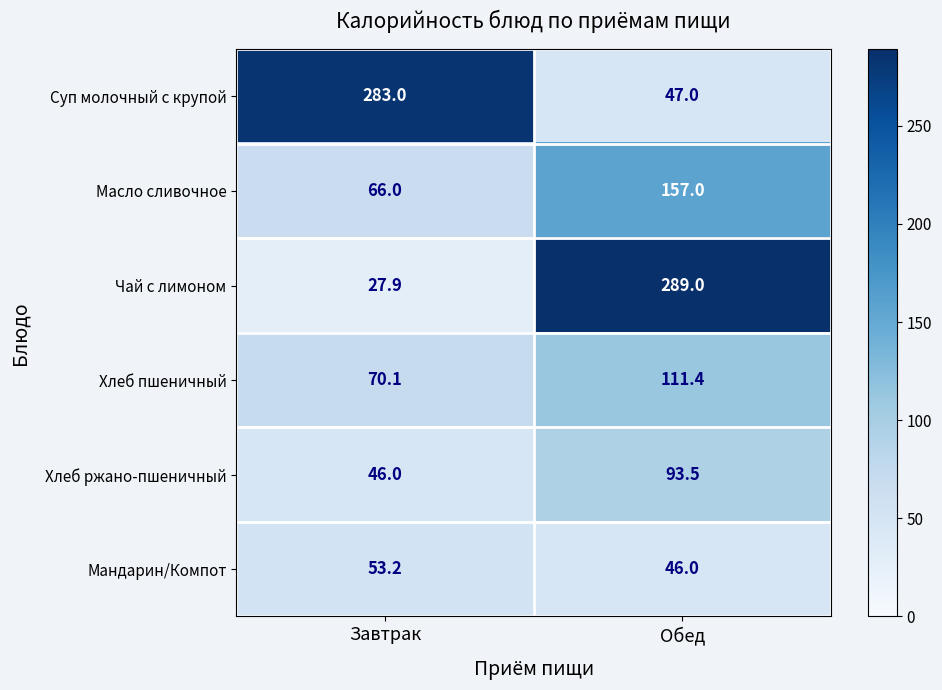

What is the greatest value displayed?

289.0